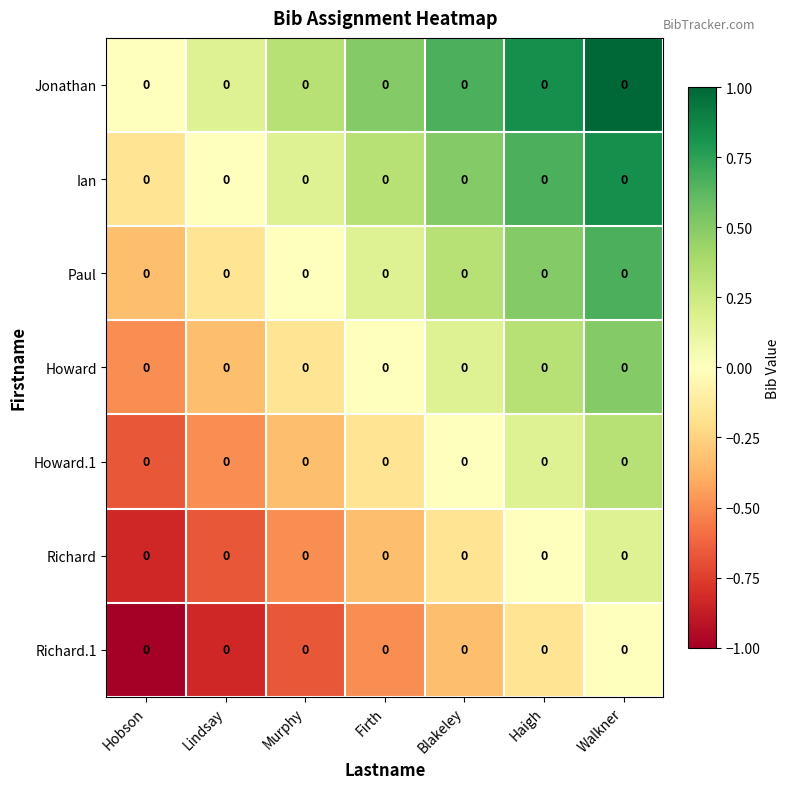

Count the number of data series in this chart.

7